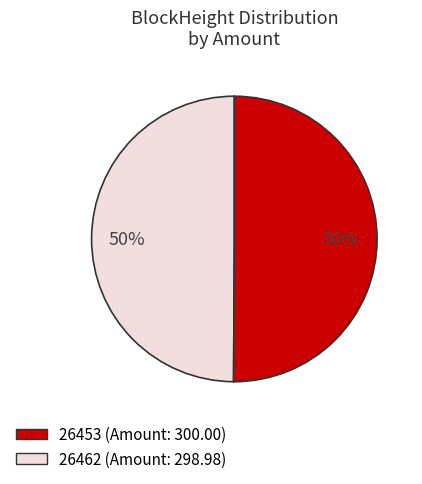

To the nearest percent, what is the average slice percentage?

50%